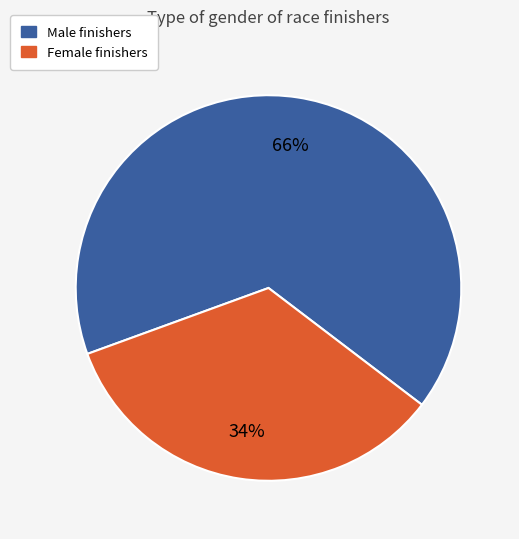

Is there any slice that represents more than half of the pie?

Yes